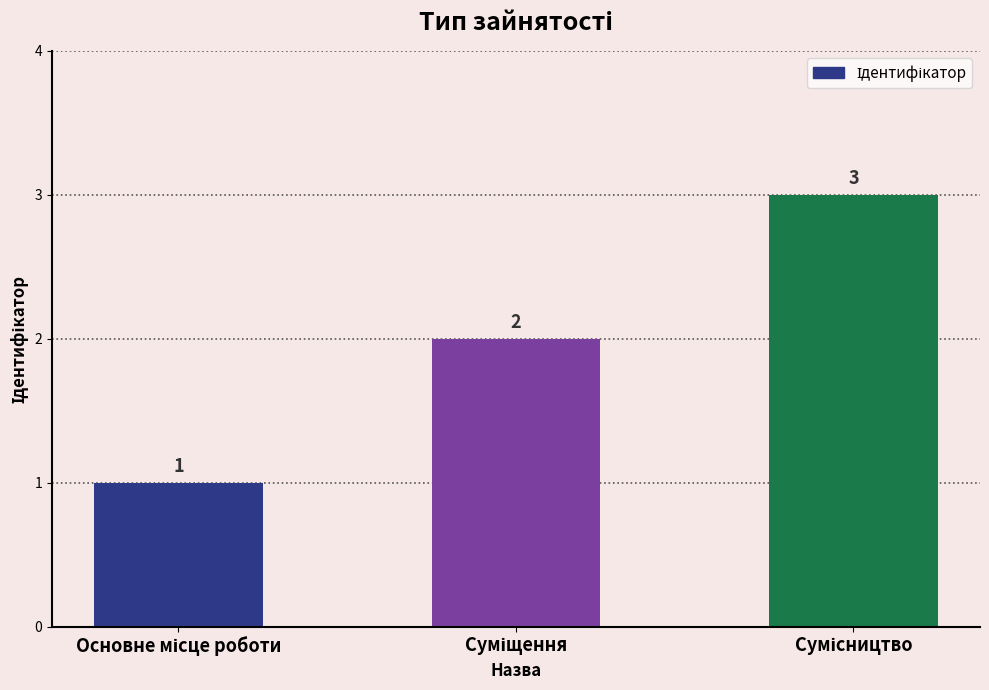

What is the value of the 1st bar from the left?

1